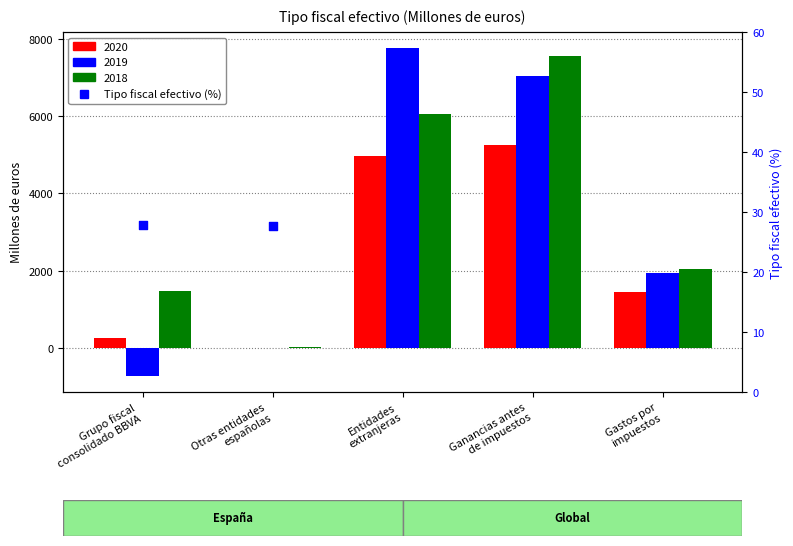

What is the change in value from Grupo fiscal
consolidado BBVA to Otras entidades
españolas?

-0.2